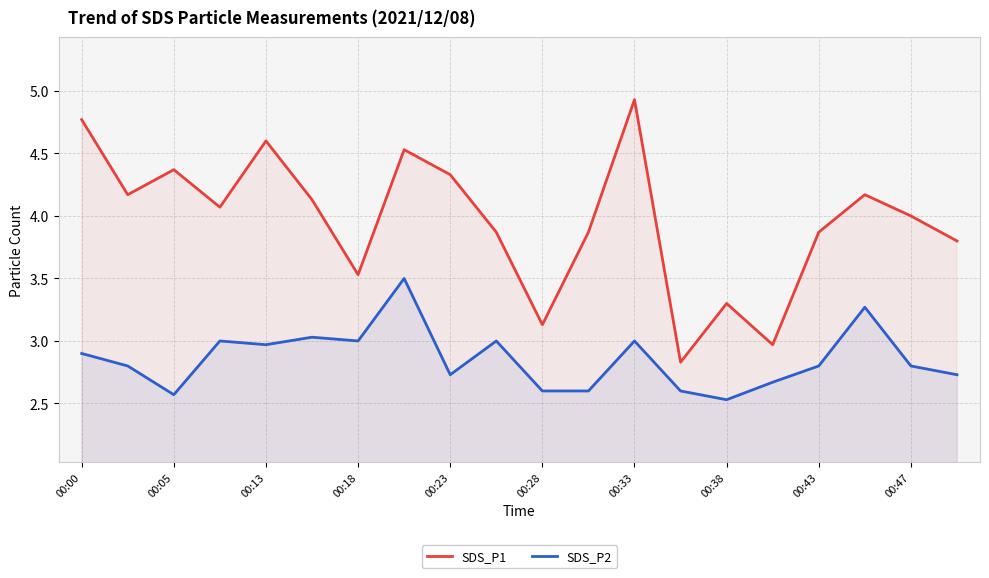

True or false: SDS_P1 and SDS_P2 cross at least once.

False